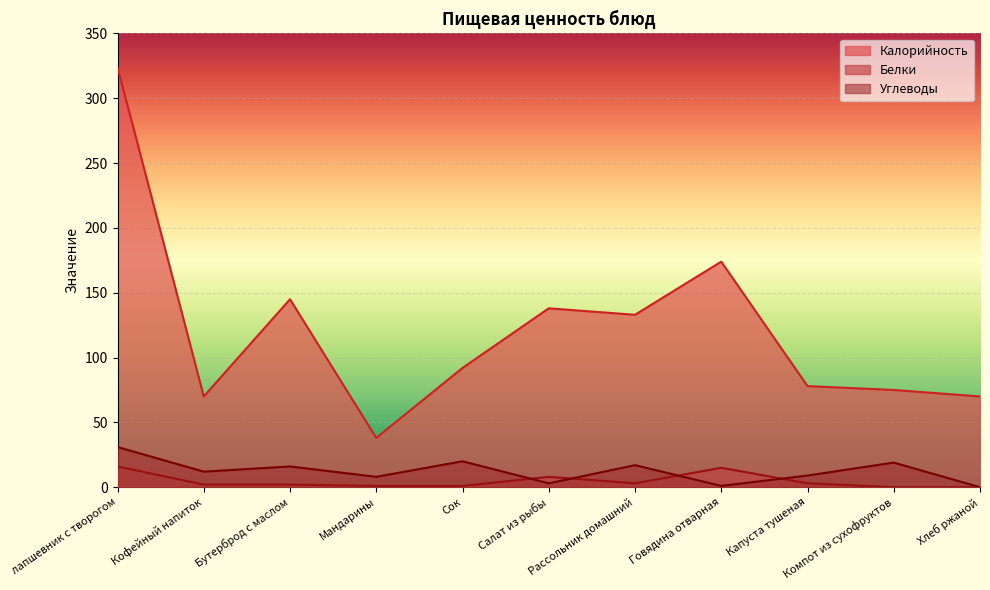

What is the maximum value for Белки?

16